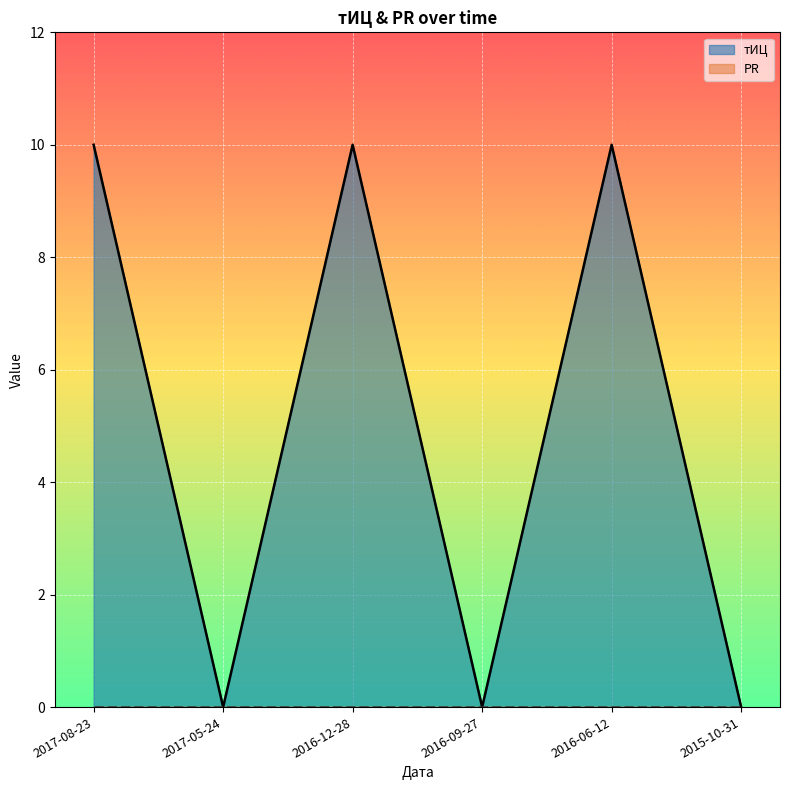

How many values are above zero?

3